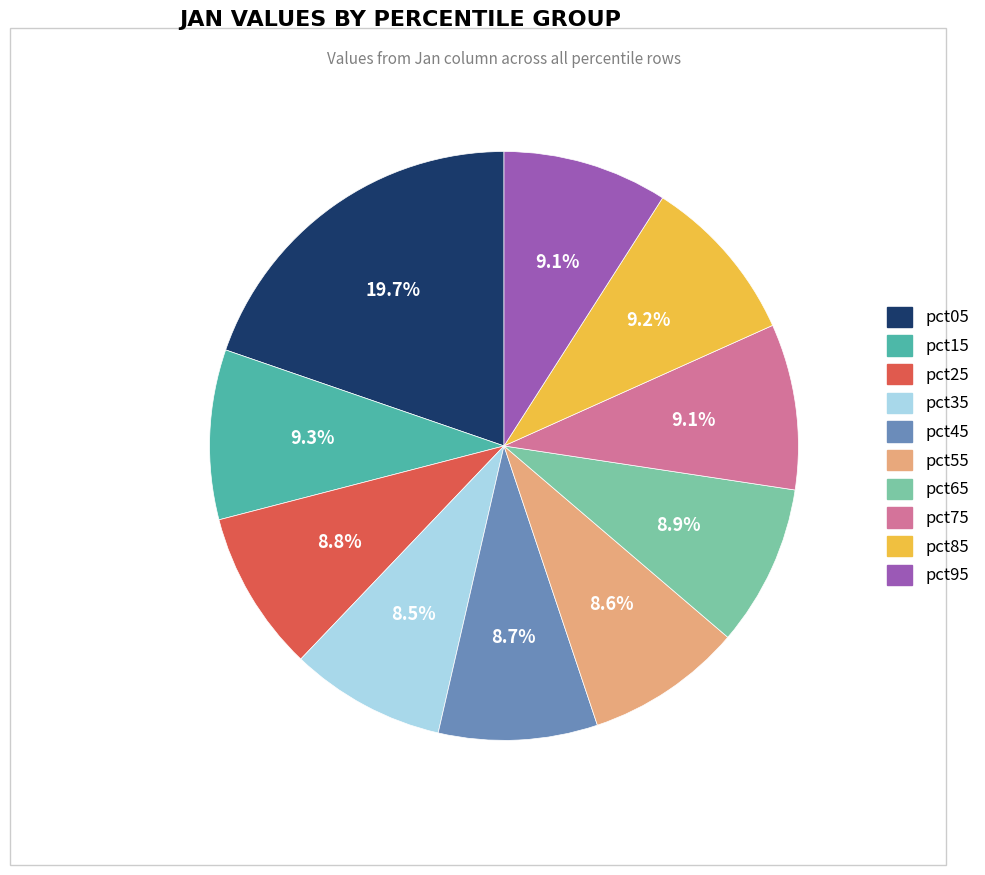

True or false: pct65 accounts for 1% of the total.

False